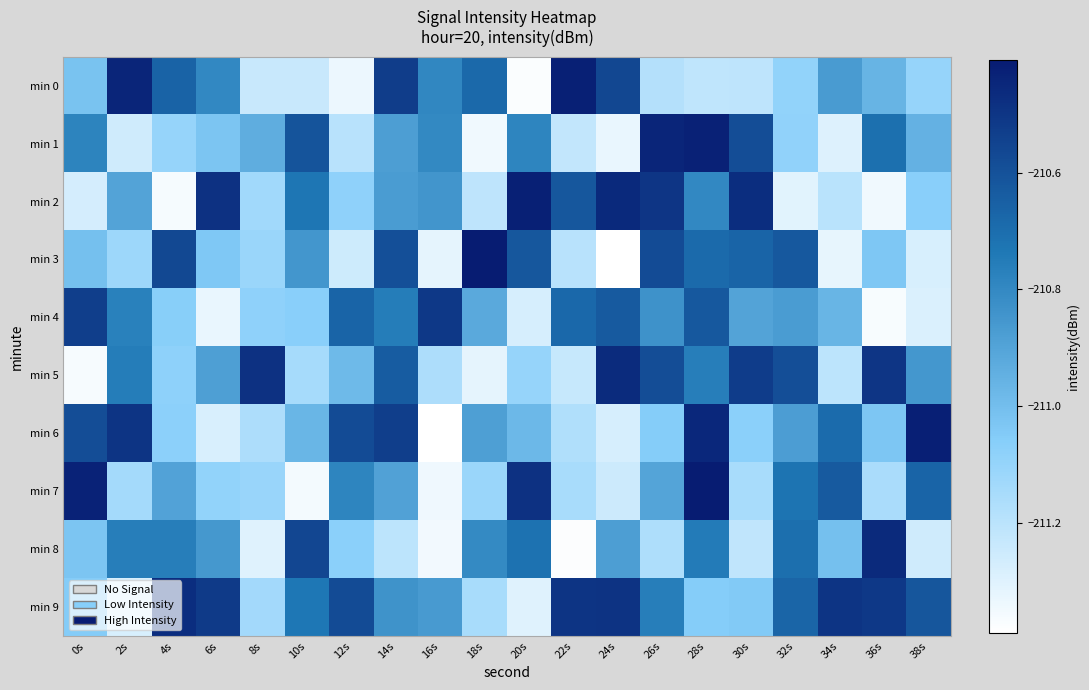

Reading left to right, extract all data points from this chart.

min 0: 0s=-211.0	2s=-210.4	4s=-210.7	6s=-210.8	8s=-211.2	10s=-211.2	12s=-211.3	14s=-210.5	16s=-210.8	18s=-210.7	20s=-211.4	22s=-210.4	24s=-210.6	26s=-211.2	28s=-211.2	30s=-211.2	32s=-211.1	34s=-210.9	36s=-211.0	38s=-211.1
min 1: 0s=-210.8	2s=-211.3	4s=-211.1	6s=-211.0	8s=-210.9	10s=-210.6	12s=-211.2	14s=-210.9	16s=-210.8	18s=-211.3	20s=-210.8	22s=-211.2	24s=-211.3	26s=-210.4	28s=-210.4	30s=-210.6	32s=-211.1	34s=-211.3	36s=-210.7	38s=-211.0
min 2: 0s=-211.3	2s=-210.9	4s=-211.4	6s=-210.5	8s=-211.1	10s=-210.7	12s=-211.1	14s=-210.9	16s=-210.8	18s=-211.2	20s=-210.4	22s=-210.6	24s=-210.5	26s=-210.5	28s=-210.8	30s=-210.5	32s=-211.3	34s=-211.2	36s=-211.3	38s=-211.1
min 3: 0s=-211.0	2s=-211.1	4s=-210.6	6s=-211.0	8s=-211.1	10s=-210.9	12s=-211.3	14s=-210.6	16s=-211.3	18s=-210.4	20s=-210.6	22s=-211.2	24s=-211.4	26s=-210.6	28s=-210.7	30s=-210.7	32s=-210.6	34s=-211.3	36s=-211.0	38s=-211.3
min 4: 0s=-210.5	2s=-210.8	4s=-211.1	6s=-211.3	8s=-211.1	10s=-211.1	12s=-210.7	14s=-210.8	16s=-210.5	18s=-210.9	20s=-211.3	22s=-210.7	24s=-210.6	26s=-210.8	28s=-210.6	30s=-210.9	32s=-210.9	34s=-211.0	36s=-211.4	38s=-211.3
min 5: 0s=-211.4	2s=-210.8	4s=-211.1	6s=-210.9	8s=-210.5	10s=-211.1	12s=-211.0	14s=-210.6	16s=-211.2	18s=-211.3	20s=-211.1	22s=-211.2	24s=-210.5	26s=-210.6	28s=-210.8	30s=-210.5	32s=-210.6	34s=-211.2	36s=-210.5	38s=-210.9
min 6: 0s=-210.6	2s=-210.5	4s=-211.1	6s=-211.3	8s=-211.2	10s=-211.0	12s=-210.6	14s=-210.5	16s=-211.4	18s=-210.9	20s=-211.0	22s=-211.2	24s=-211.3	26s=-211.1	28s=-210.5	30s=-211.1	32s=-210.9	34s=-210.7	36s=-211.0	38s=-210.4
min 7: 0s=-210.4	2s=-211.1	4s=-210.9	6s=-211.1	8s=-211.1	10s=-211.4	12s=-210.8	14s=-210.9	16s=-211.3	18s=-211.1	20s=-210.5	22s=-211.2	24s=-211.2	26s=-210.9	28s=-210.4	30s=-211.2	32s=-210.7	34s=-210.6	36s=-211.2	38s=-210.7
min 8: 0s=-211.0	2s=-210.8	4s=-210.8	6s=-210.9	8s=-211.3	10s=-210.6	12s=-211.1	14s=-211.2	16s=-211.4	18s=-210.8	20s=-210.7	22s=-211.4	24s=-210.9	26s=-211.2	28s=-210.7	30s=-211.2	32s=-210.7	34s=-211.0	36s=-210.5	38s=-211.3
min 9: 0s=-211.1	2s=-211.3	4s=-210.5	6s=-210.5	8s=-211.1	10s=-210.7	12s=-210.6	14s=-210.8	16s=-210.9	18s=-211.2	20s=-211.3	22s=-210.5	24s=-210.5	26s=-210.8	28s=-211.1	30s=-211.0	32s=-210.7	34s=-210.5	36s=-210.5	38s=-210.6